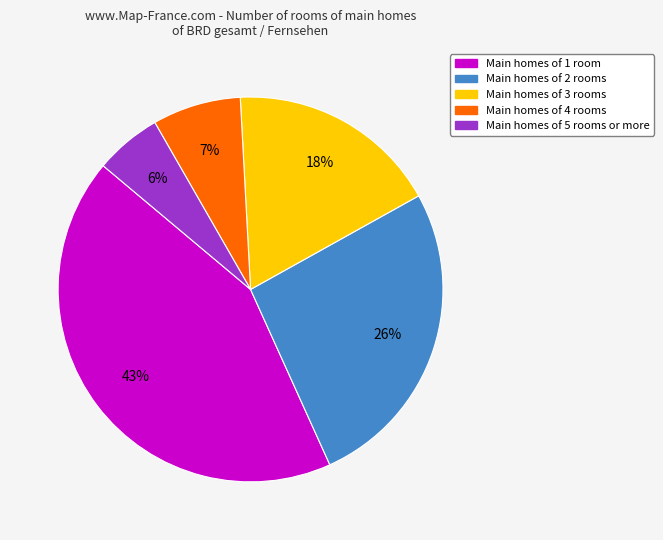

How many segments does this pie chart have?

5